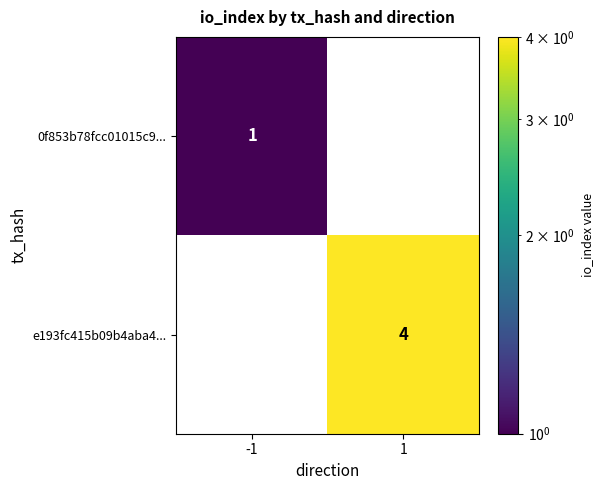

The value of 0f853b78fcc01015c9... at -1 is 0.5. True or false?

False